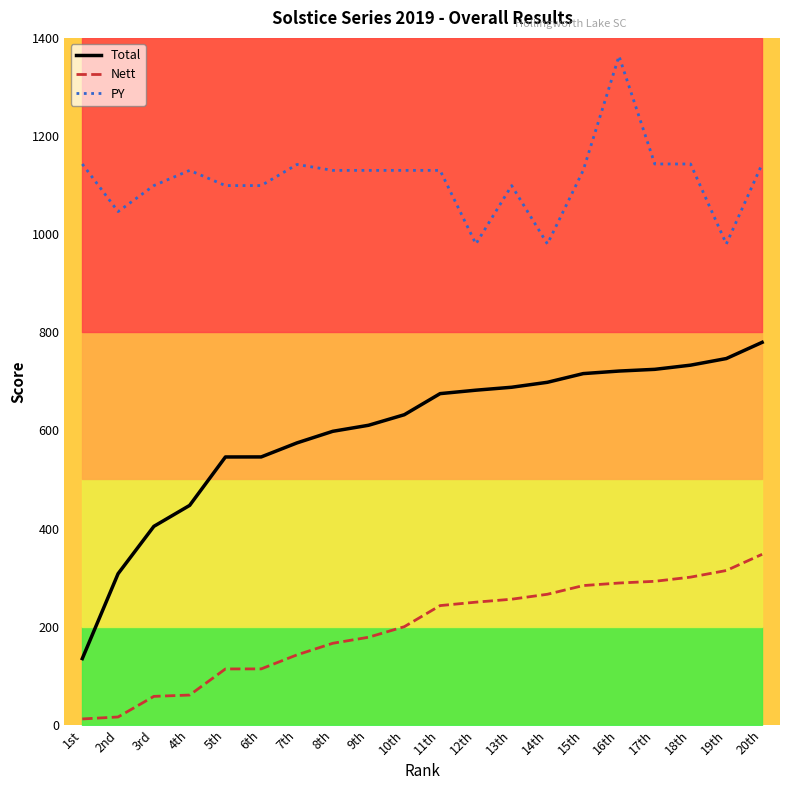

What is the average value of the Nett series?

195.3